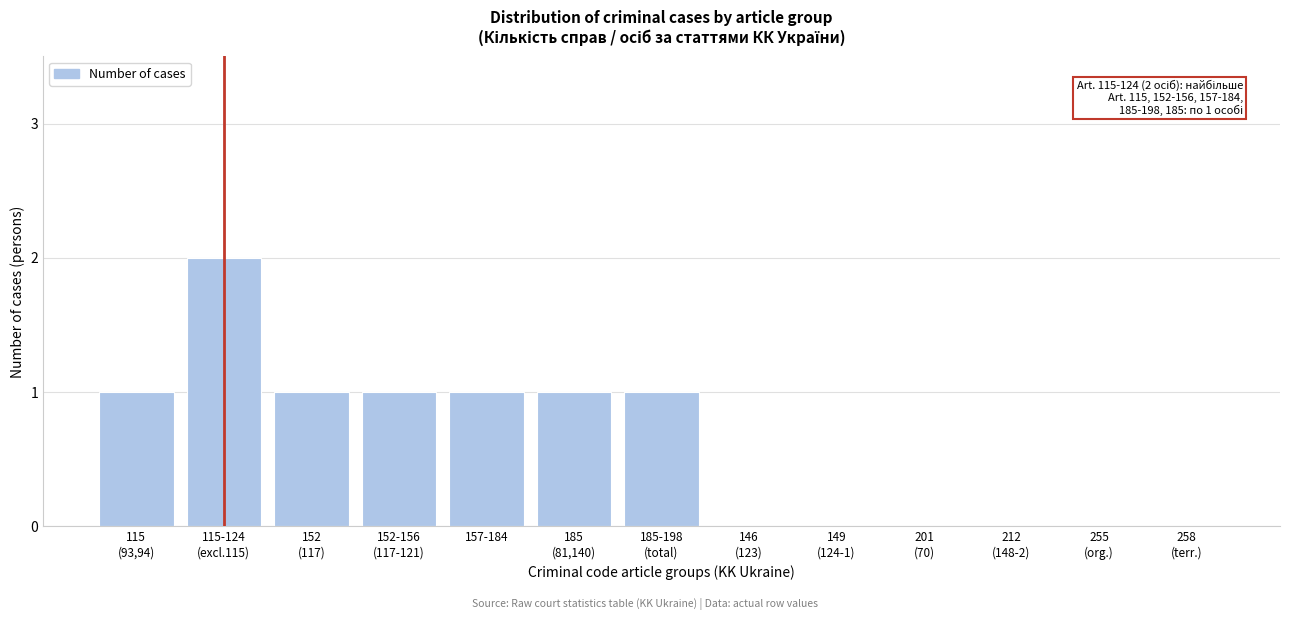

What is the sum of all values?

8